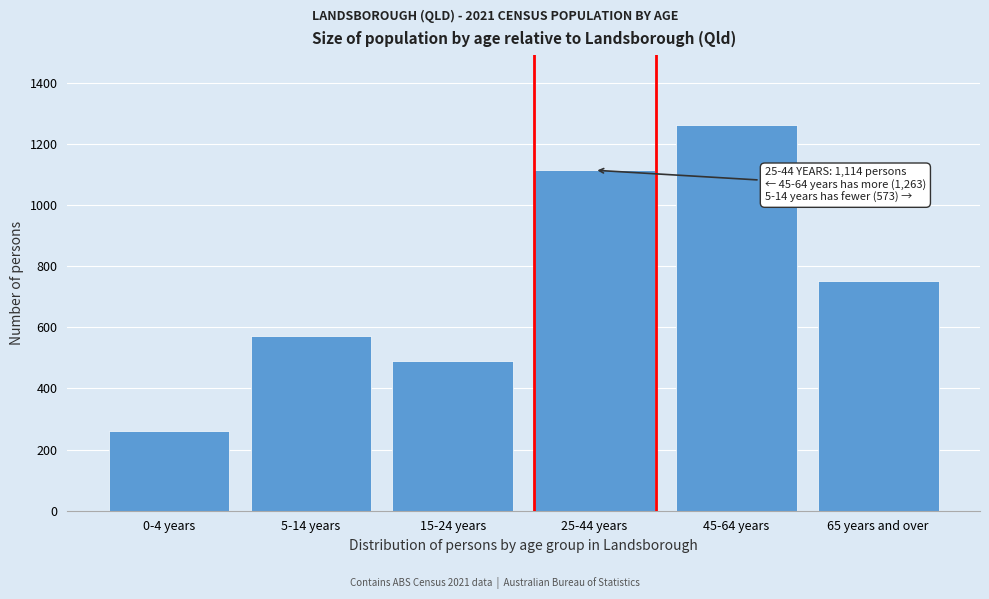

Reading left to right, what are all the values shown in this chart?

0-4 years=260	5-14 years=573	15-24 years=491	25-44 years=1114	45-64 years=1263	65 years and over=752